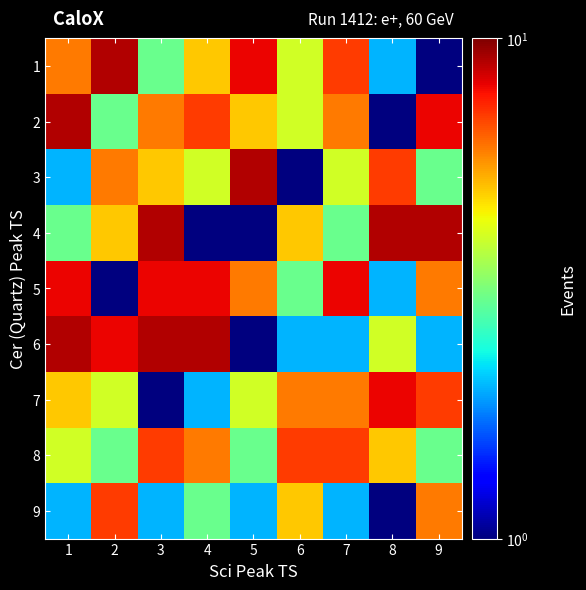

Which label corresponds to the smallest value in the chart?

9